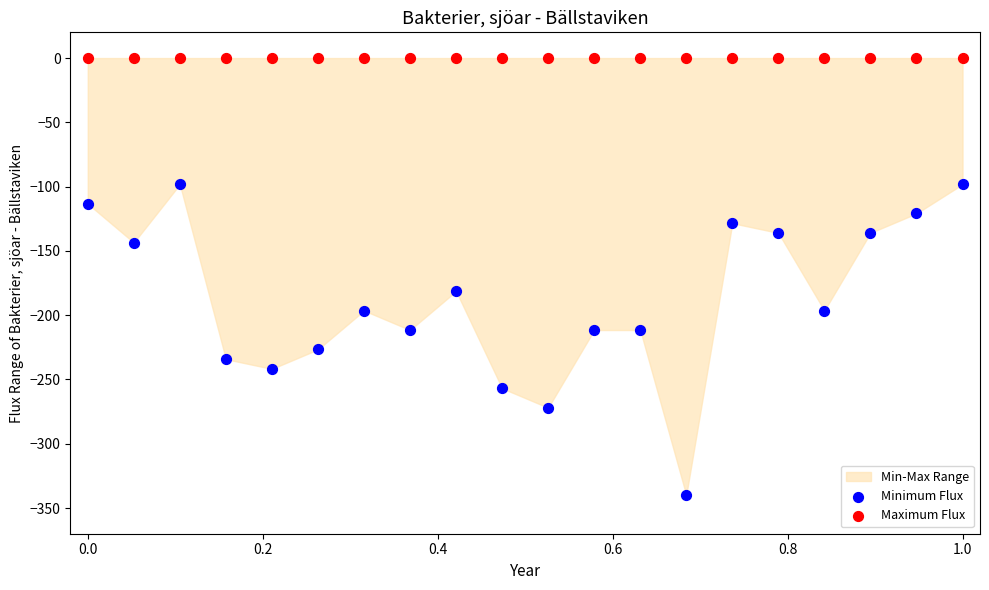

Which series reaches the minimum Y coordinate?

Minimum Flux